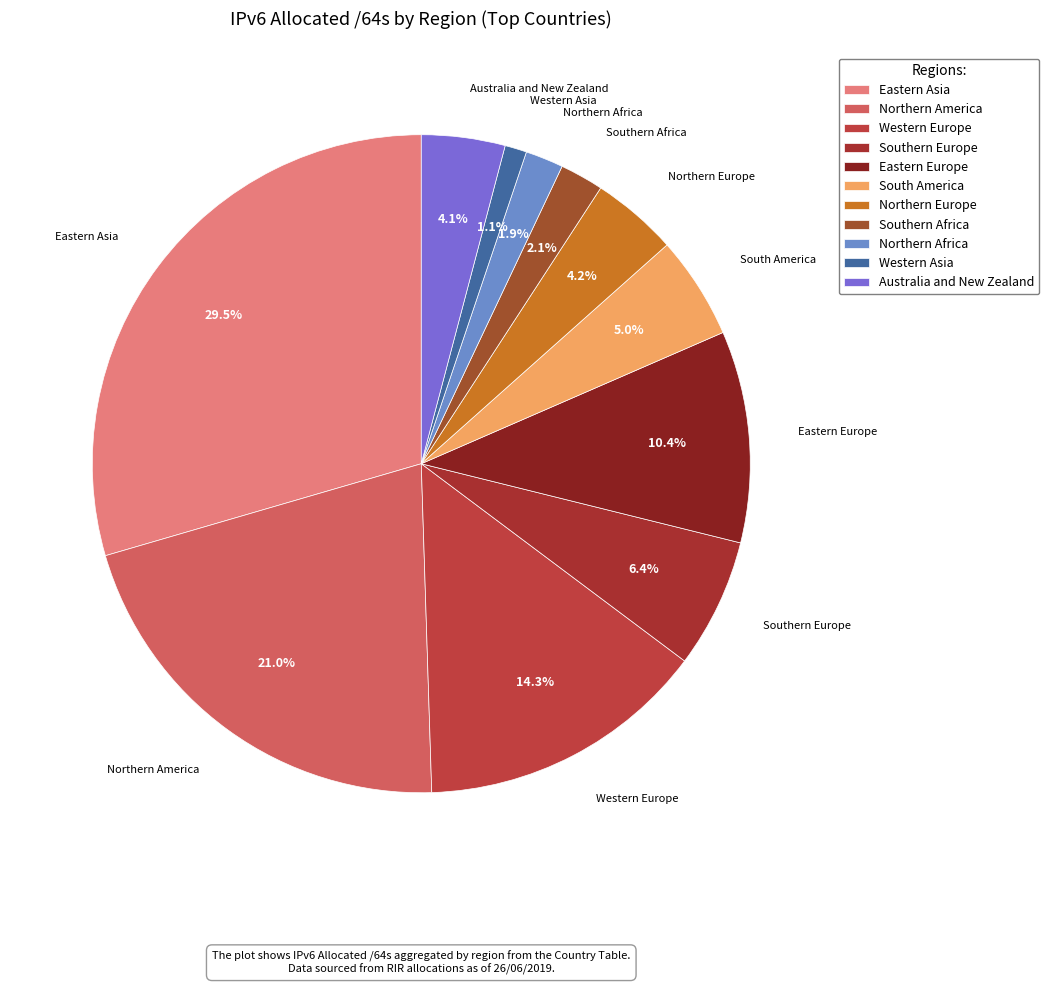

Which category has the biggest portion of the pie?

Eastern Asia